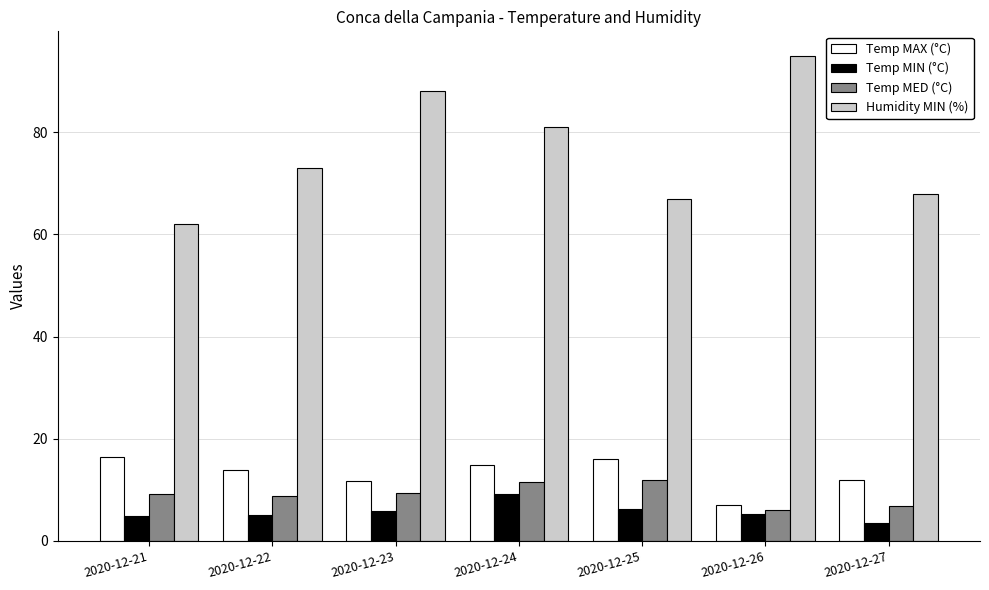

What are all the series names shown in the legend?

Temp MAX (°C), Temp MIN (°C), Temp MED (°C), Humidity MIN (%)